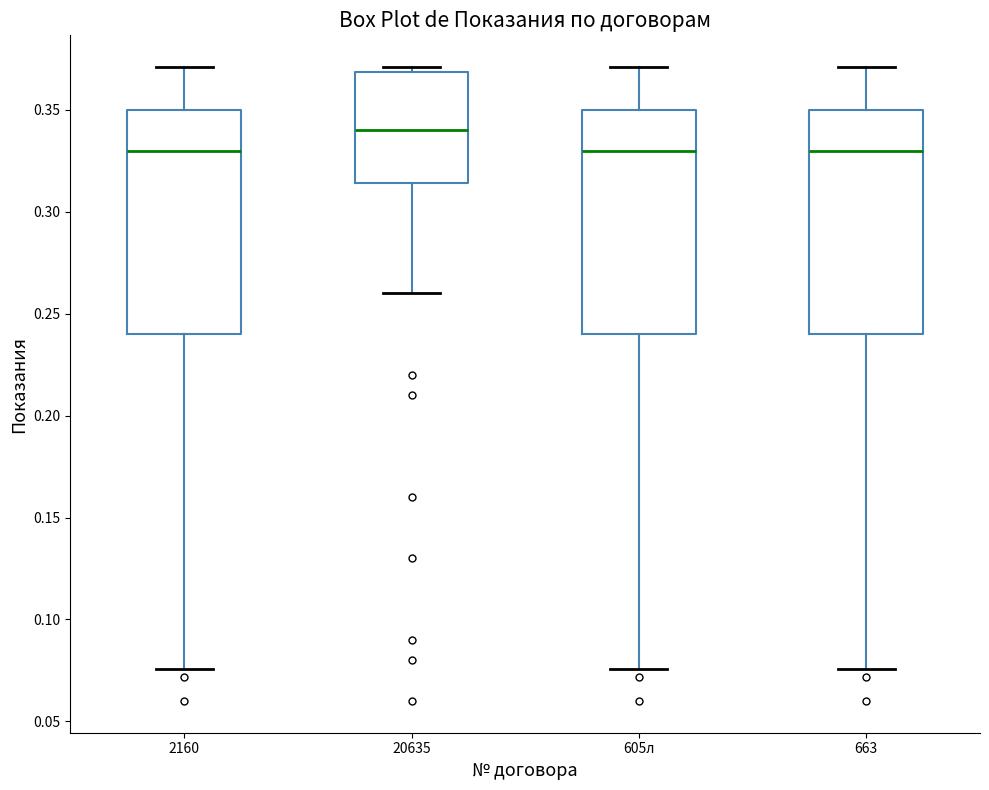

Reading left to right, read every box against the y-axis: the position of its median line, the range the box covers, and the ends of its whiskers. The values are not printed on the chart, so give them approximately, as read against the axis.

2160: median 0.330, box 0.240 to 0.350, whiskers 0.075 to 0.370
20635: median 0.340, box 0.315 to 0.370, whiskers 0.260 to 0.370 (just above the box's upper edge)
605л: median 0.330, box 0.240 to 0.350, whiskers 0.075 to 0.370
663: median 0.330, box 0.240 to 0.350, whiskers 0.075 to 0.370